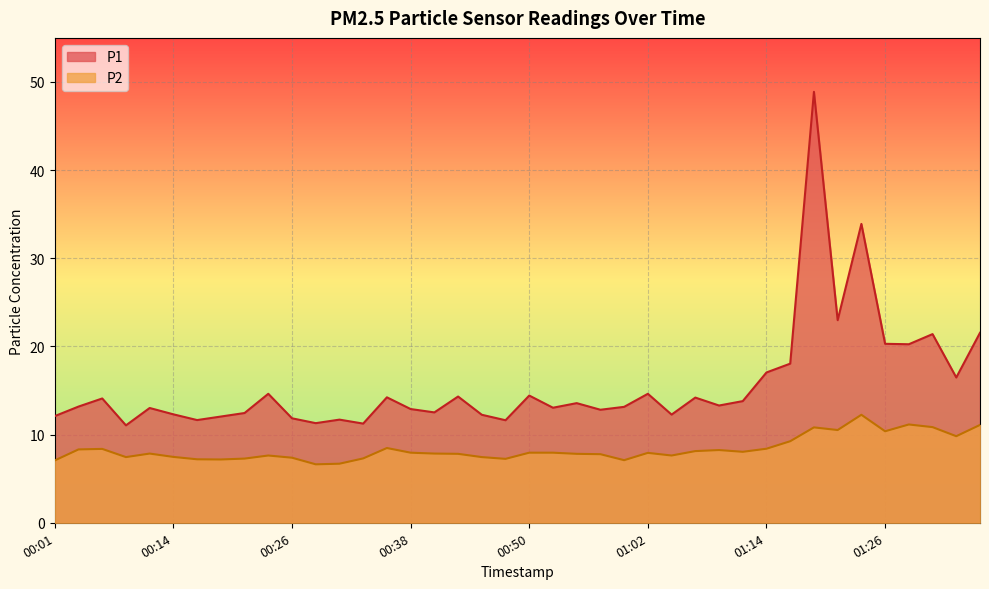

Reading left to right, transcribe all the data shown in this chart.

P1: 00:01=12.1	00:04=13.2	00:06=14.1	00:09=11.1	00:11=13.0	00:14=12.3	00:16=11.7	00:18=12.1	00:21=12.4	00:23=14.6	00:26=11.8	00:28=11.3	00:31=11.7	00:33=11.2	00:35=14.2	00:38=12.9	00:40=12.5	00:43=14.3	00:45=12.2	00:48=11.6	00:50=14.4	00:52=13.1	00:55=13.6	00:57=12.8	01:00=13.2	01:02=14.6	01:05=12.3	01:07=14.2	01:10=13.3	01:12=13.8	01:14=17.1	01:17=18.1	01:19=48.9	01:22=23.0	01:24=33.9	01:26=20.3	01:29=20.2	01:31=21.4	01:34=16.5	01:36=21.6
P2: 00:01=7.1	00:04=8.3	00:06=8.4	00:09=7.5	00:11=7.8	00:14=7.5	00:16=7.2	00:18=7.2	00:21=7.3	00:23=7.6	00:26=7.4	00:28=6.6	00:31=6.7	00:33=7.3	00:35=8.5	00:38=8.0	00:40=7.8	00:43=7.8	00:45=7.5	00:48=7.2	00:50=8.0	00:52=8.0	00:55=7.8	00:57=7.8	01:00=7.1	01:02=7.9	01:05=7.6	01:07=8.1	01:10=8.2	01:12=8.1	01:14=8.4	01:17=9.2	01:19=10.8	01:22=10.5	01:24=12.2	01:26=10.4	01:29=11.2	01:31=10.8	01:34=9.8	01:36=11.1